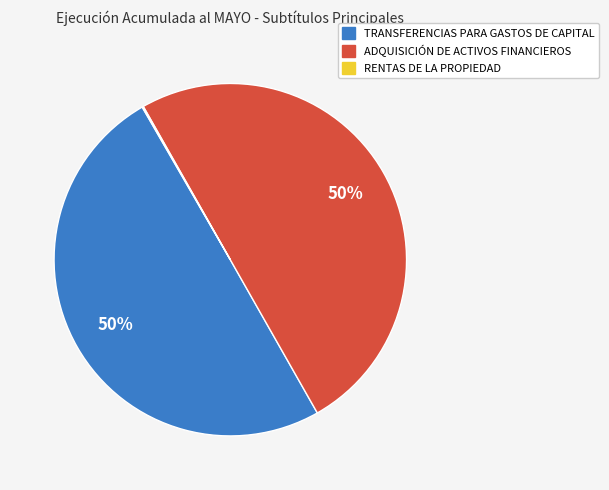

The ADQUISICIÓN DE ACTIVOS FINANCIEROS slice represents 50% of the pie. True or false?

True